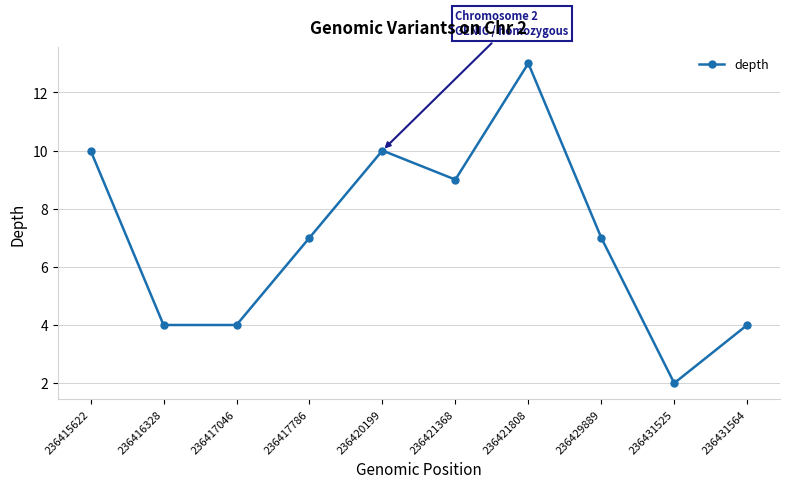

Reading right to left, transcribe all the data shown in this chart.

236431564=4	236431525=2	236429889=7	236421808=13	236421368=9	236420199=10	236417786=7	236417046=4	236416328=4	236415622=10